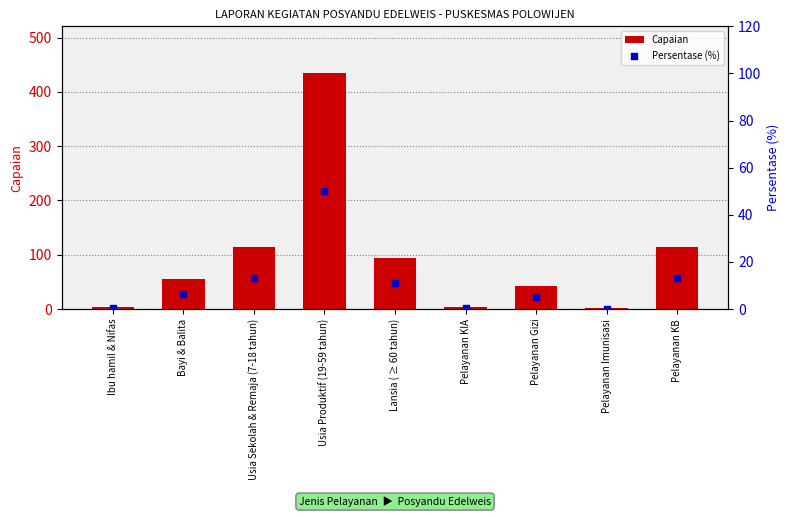

Is the value of Capaian at Lansia ( ≥ 60 tahun) greater than the value of Persentase (%) at Ibu hamil & Nifas?

Yes